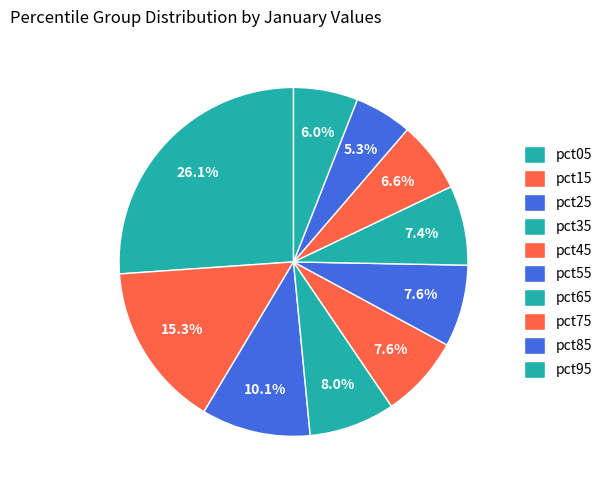

To the nearest percent, what is the difference between the pct25 and pct65 slice percentages?

3%